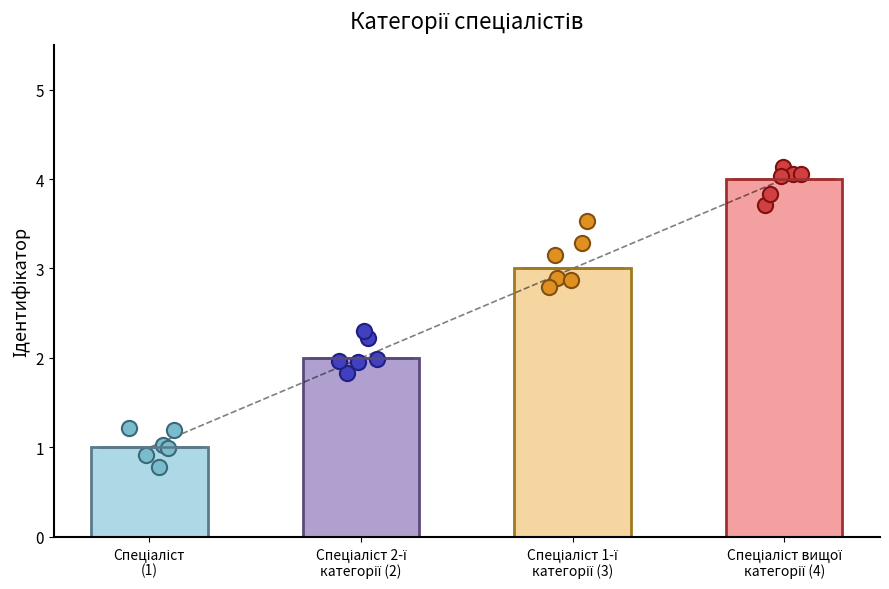

What is the change in value from Спеціаліст 2-ї
категорії (2) to Спеціаліст вищої
категорії (4)?

+2